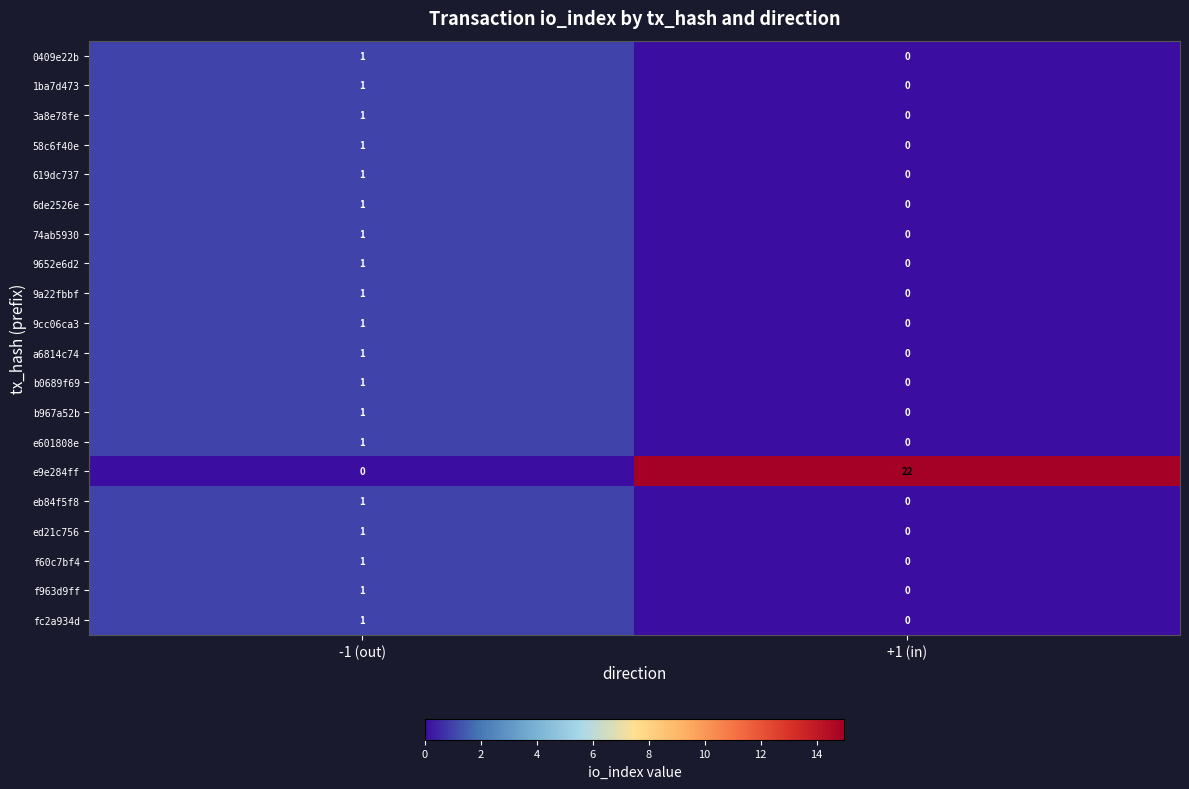

The value of ed21c756 at -1 (out) is 1. True or false?

True